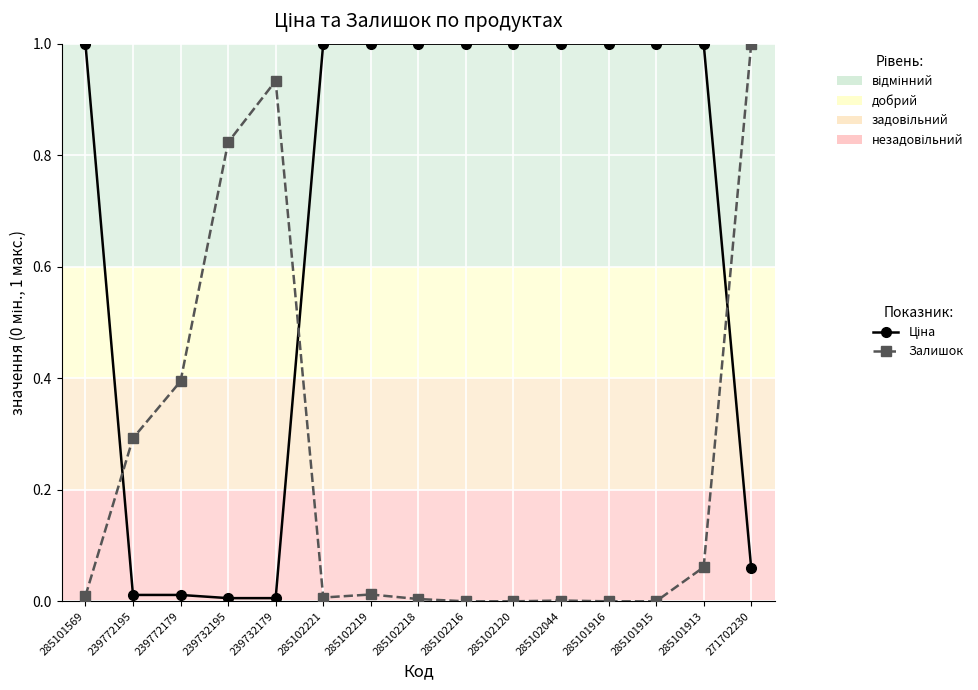

At which category does Залишок reach its first local peak?

239732179